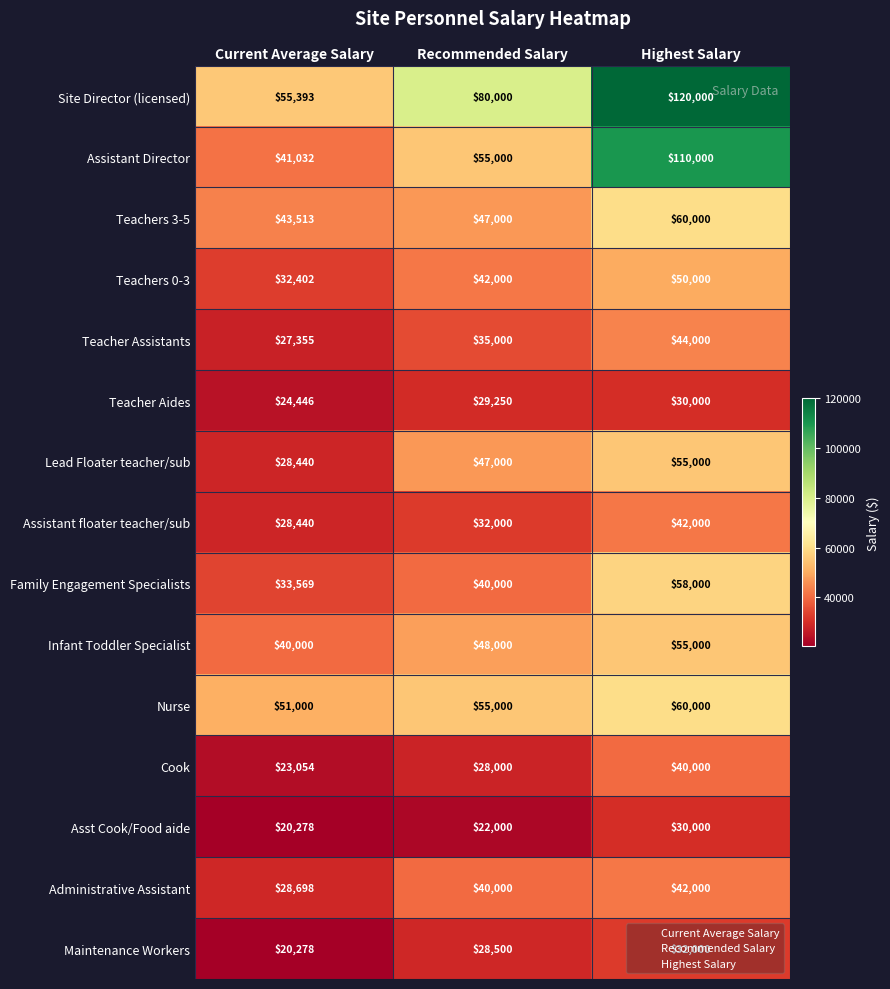

Which category has the lowest value across all series?

Current Average Salary